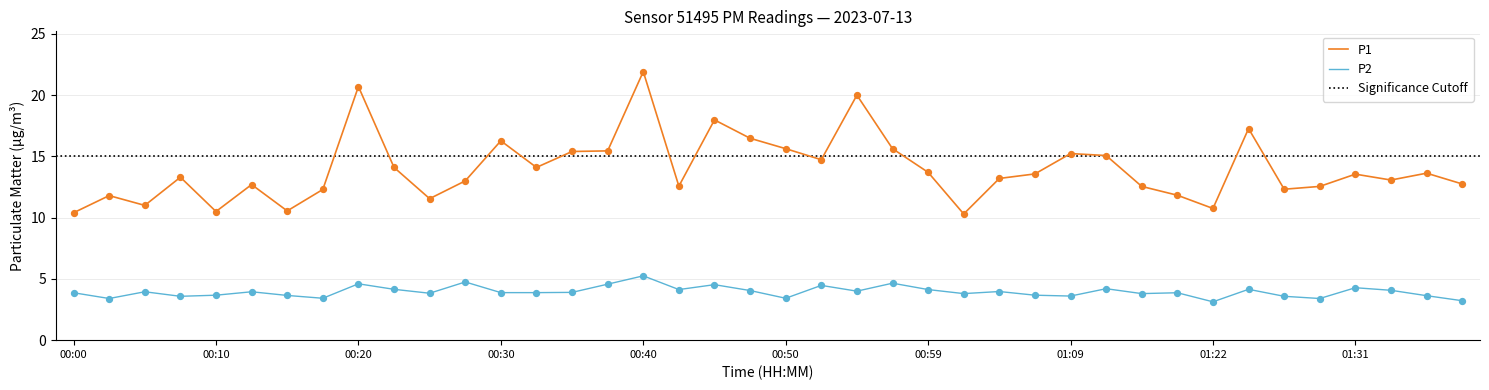

Which series reaches the maximum Y coordinate?

P1